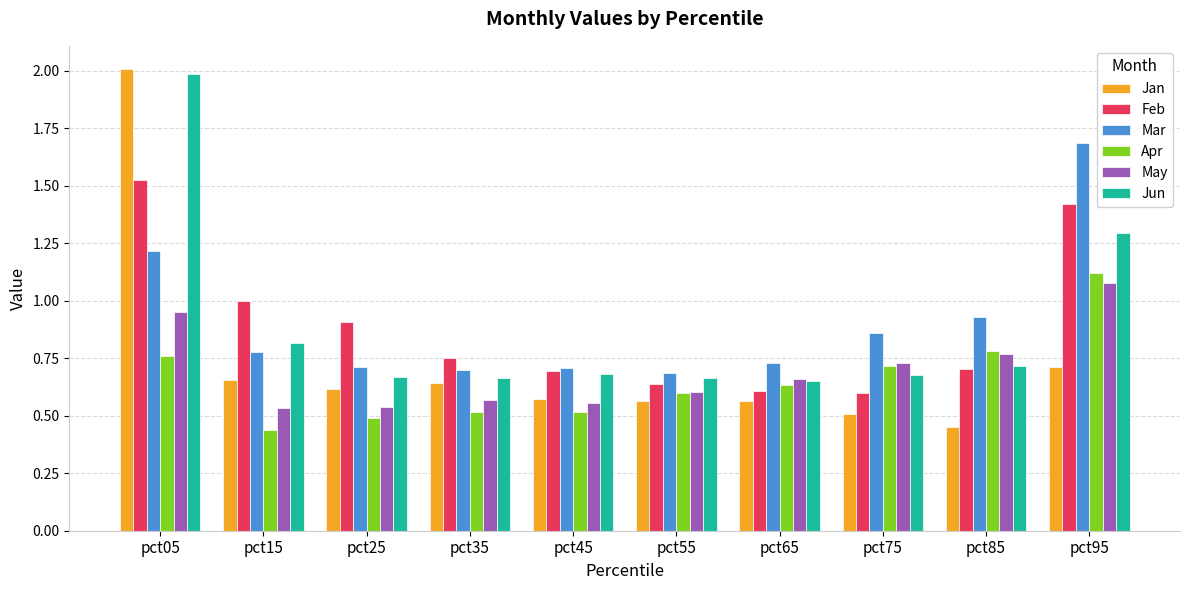

How many data points does each series have?

10